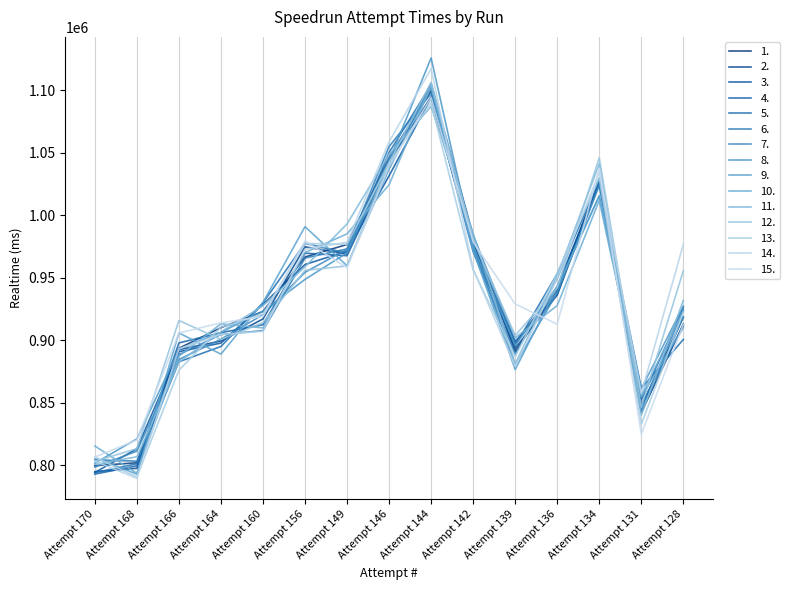

Reading left to right, list all the values displayed in this chart.

794880.8	797549.1	892540.4	899412.5	917117.5	974862.8	969146.7	1043302.1	1094847.3	974789.8	893601.5	936348.6	1028908.6	847046.2	918565.5